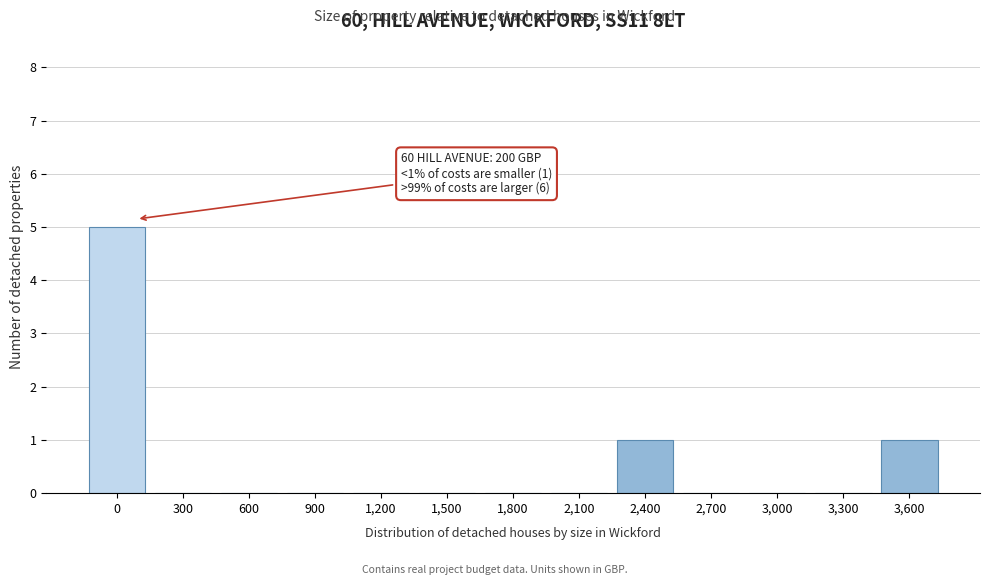

Reading left to right, extract all data points from this chart.

0=5	300=0	600=0	900=0	1,200=0	1,500=0	1,800=0	2,100=0	2,400=1	2,700=0	3,000=0	3,300=0	3,600=1